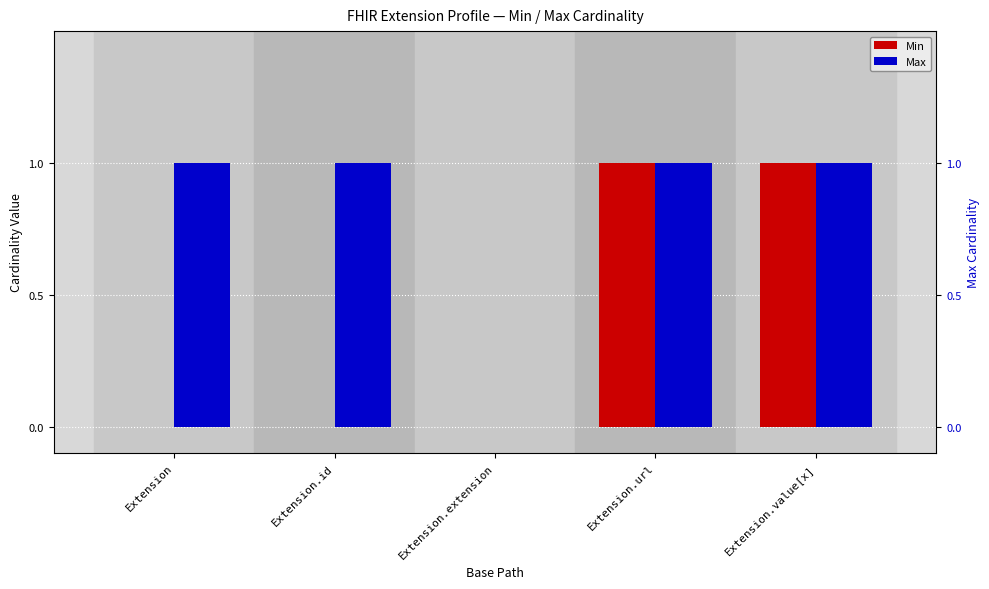

Which category has the lowest value across all series?

Extension